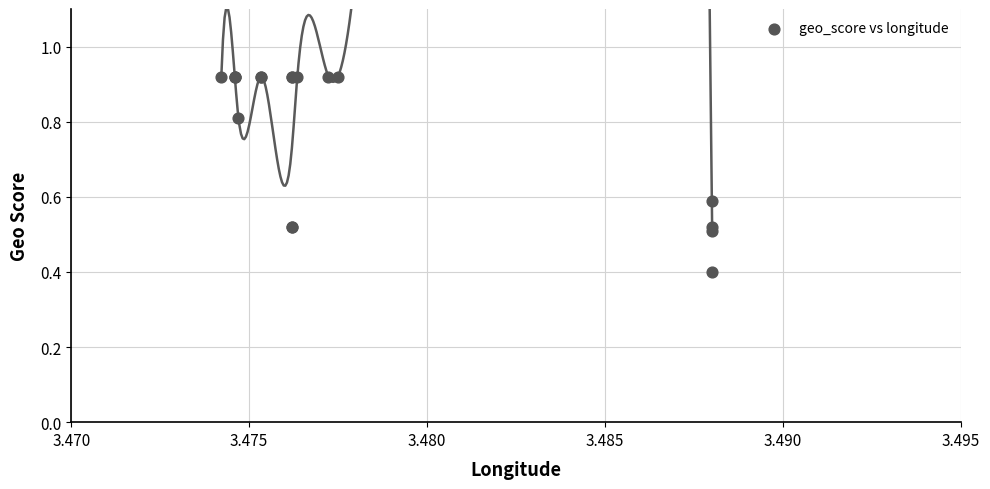

What Y value in the scatter plot is closest to 0?

0.4